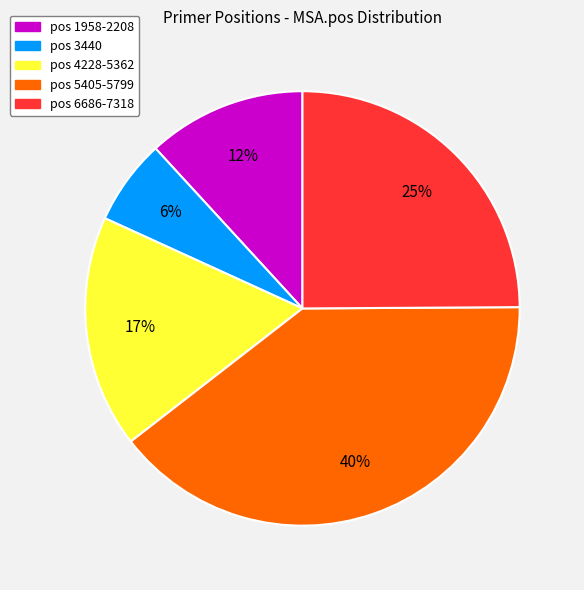

Does any single category account for the majority?

No